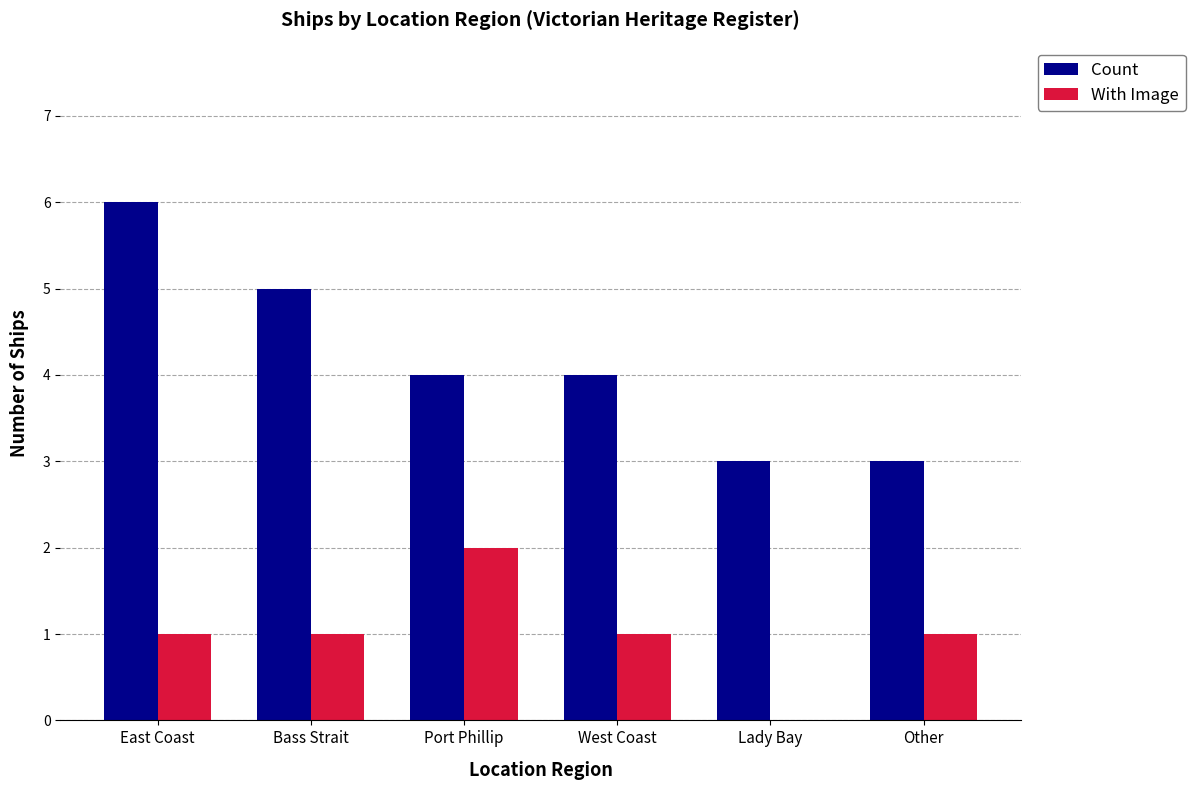

True or false: With Image has a value of 0 at Bass Strait.

False